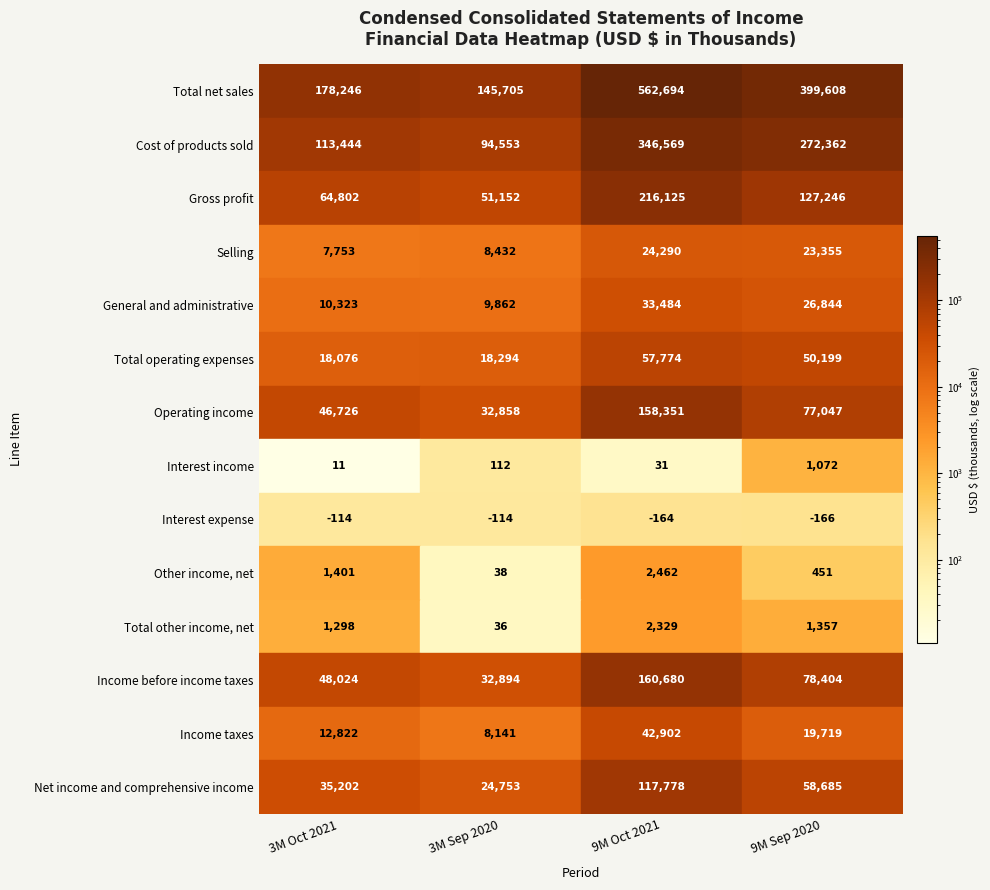

Reading left to right, list all the values displayed in this chart.

Total net sales: 178246	145705	562694	399608
Cost of products sold: 113444	94553	346569	272362
Gross profit: 64802	51152	216125	127246
Selling: 7753	8432	24290	23355
General and administrative: 10323	9862	33484	26844
Total operating expenses: 18076	18294	57774	50199
Operating income: 46726	32858	158351	77047
Interest income: 11	112	31	1072
Interest expense: -114	-114	-164	-166
Other income, net: 1401	38	2462	451
Total other income, net: 1298	36	2329	1357
Income before income taxes: 48024	32894	160680	78404
Income taxes: 12822	8141	42902	19719
Net income and comprehensive income: 35202	24753	117778	58685